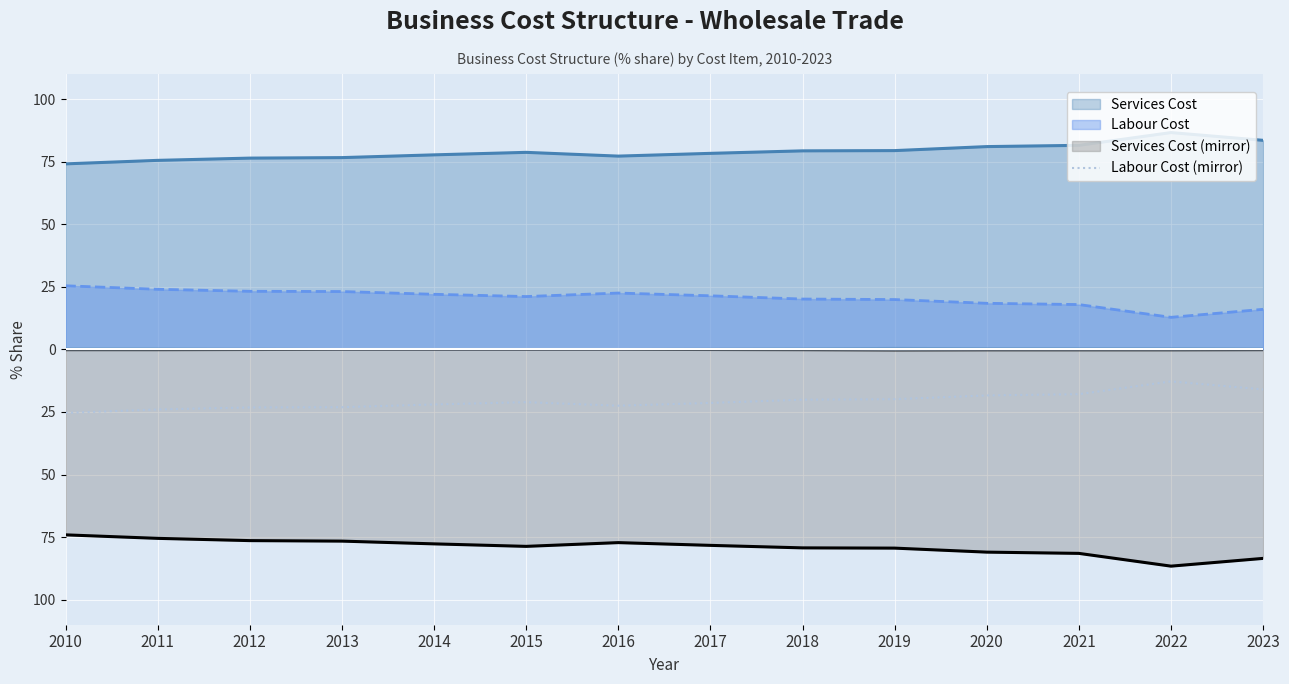

What is the average value?

-20.6